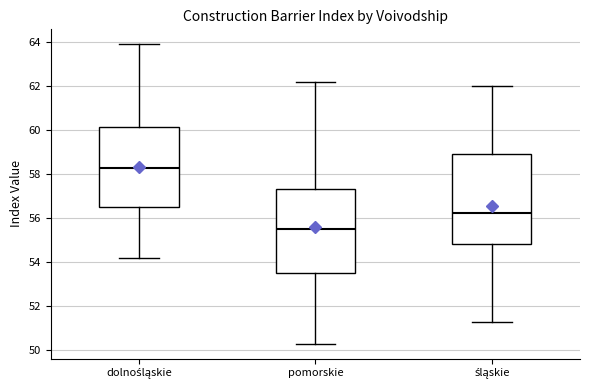

Where does the upper whisker of the box for śląskie end on the y-axis? The values are not printed on the chart, so give them approximately, as read against the axis.

62.0